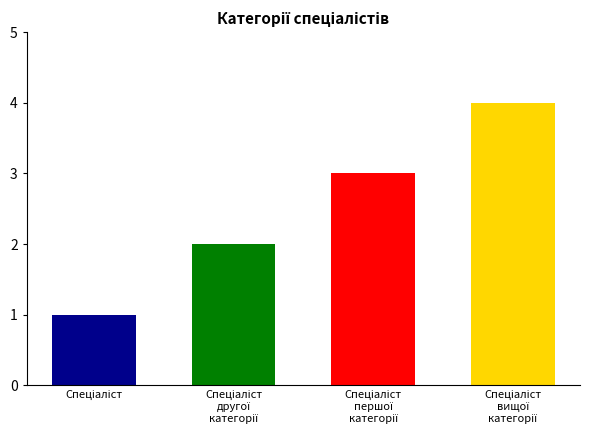

True or false: the data shows 3 at Спеціаліст першої категорії.

True